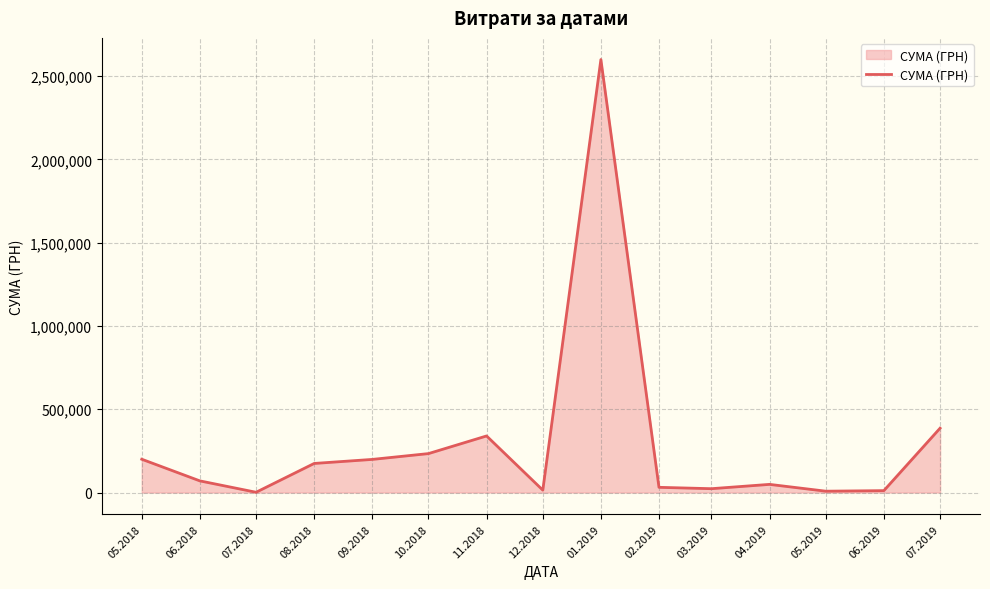

The value at 06.2018 is 70000.0. True or false?

True